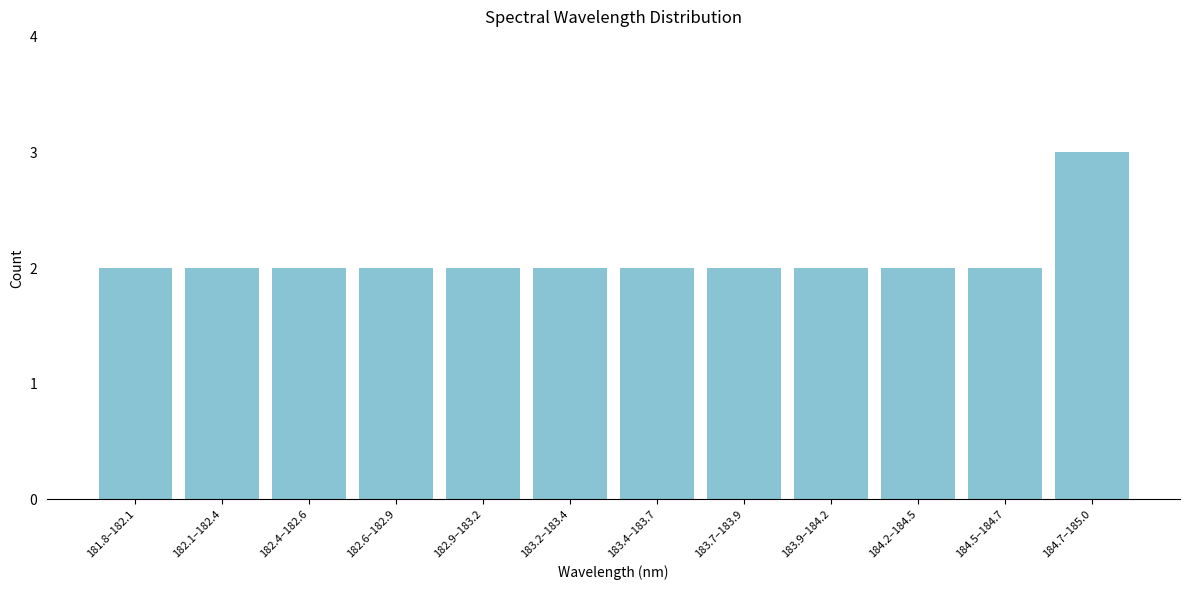

Reading left to right, what are all the values shown in this chart?

181.8–182.1=2	182.1–182.4=2	182.4–182.6=2	182.6–182.9=2	182.9–183.2=2	183.2–183.4=2	183.4–183.7=2	183.7–183.9=2	183.9–184.2=2	184.2–184.5=2	184.5–184.7=2	184.7–185.0=3